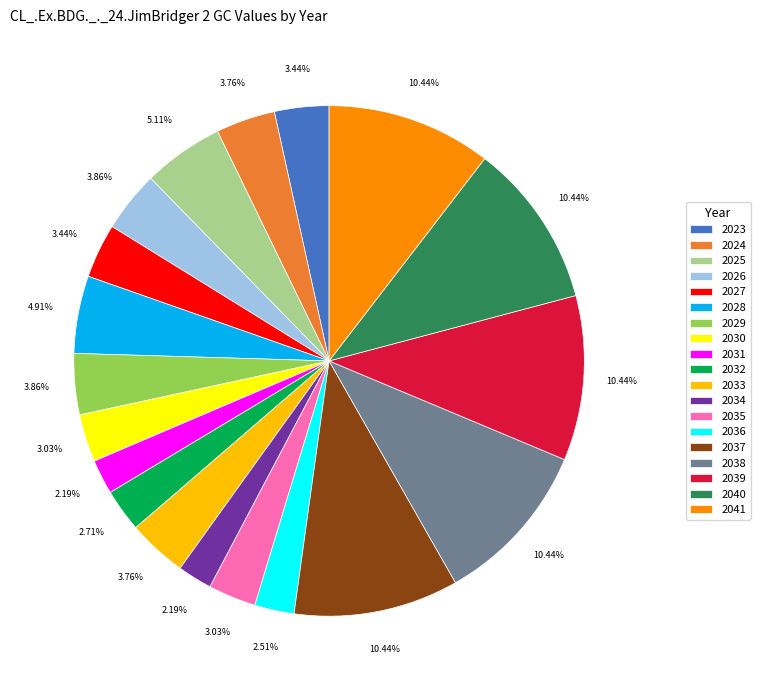

Count the number of slices in the pie.

19